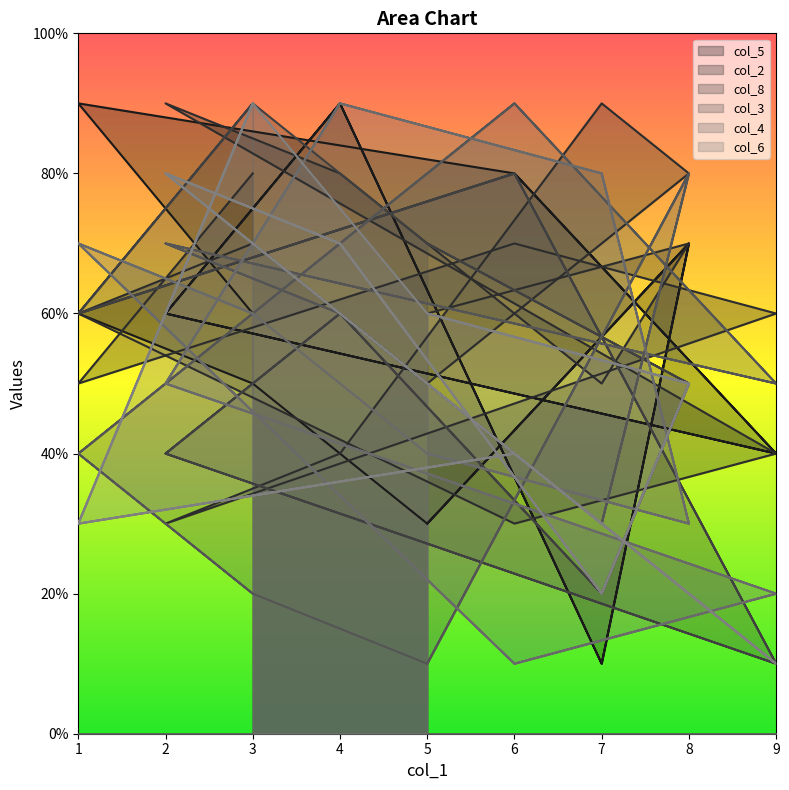

At which label is col_6 closest to 5?

8